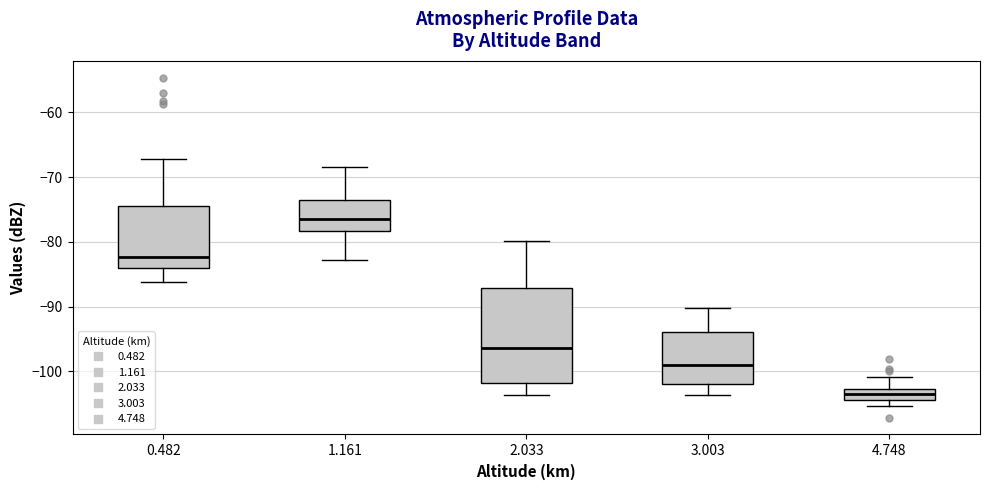

Reading left to right, transcribe this box plot: for each box, give where its median line is, the range the box spans, and where its two whiskers end, as read against the y-axis. The values are not printed on the chart, so give them approximately, as read against the axis.

0.482: median -82, box -84 to -75, whiskers -86 to -67
1.161: median -76, box -78 to -74, whiskers -83 to -68
2.033: median -96, box -102 to -87, whiskers -104 to -80
3.003: median -99, box -102 to -94, whiskers -104 to -90
4.748: median -103 (inside the box), box -104 to -103, whiskers -105 to -101